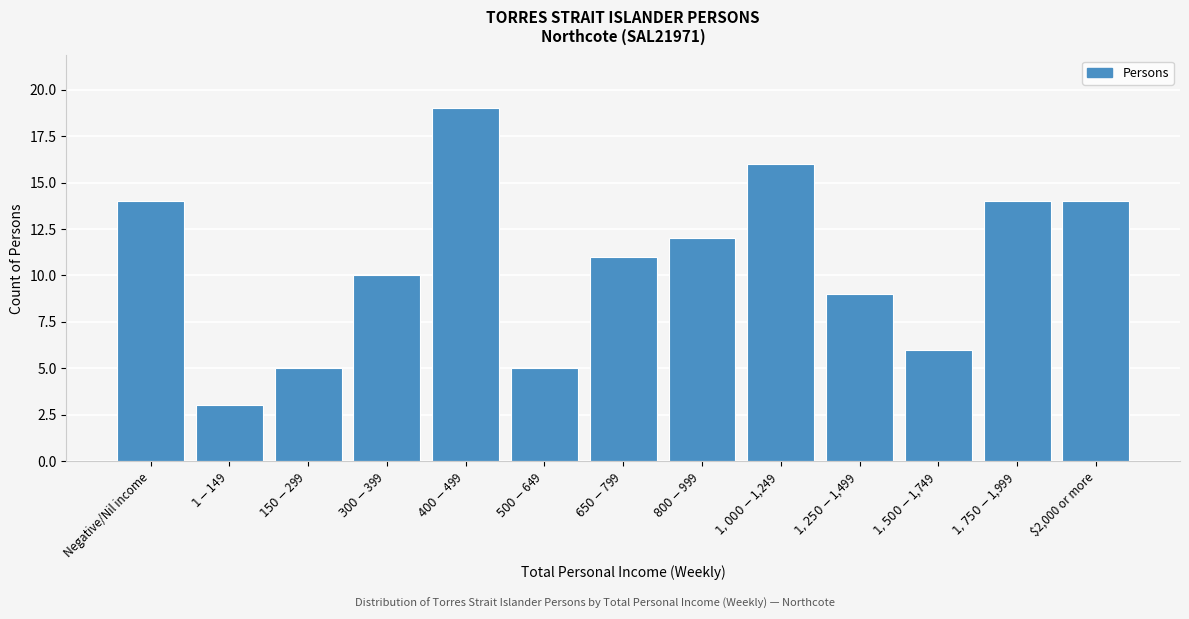

Reading left to right, what are all the values shown in this chart?

14	3	5	10	19	5	11	12	16	9	6	14	14